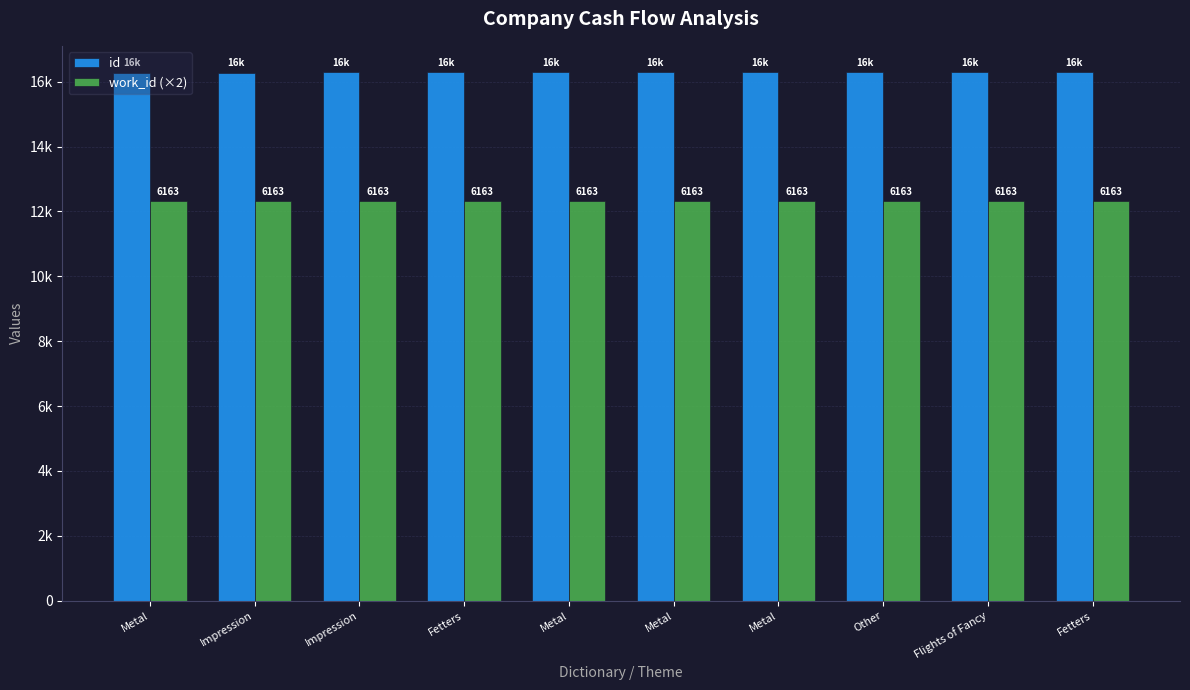

Does the chart contain stacked bars?

No